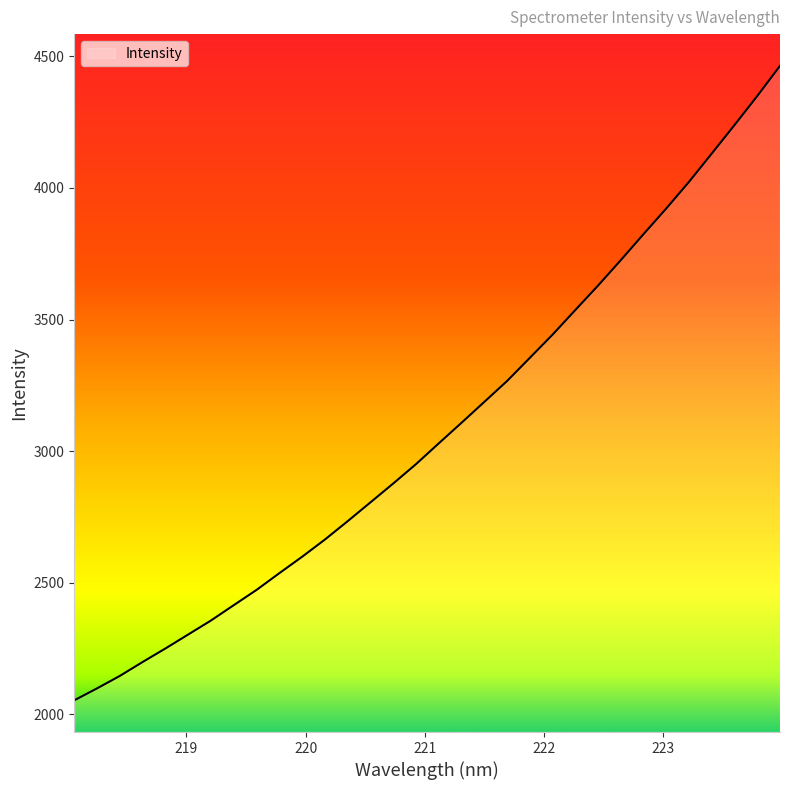

Does the chart display data point markers on the line(s)?

No